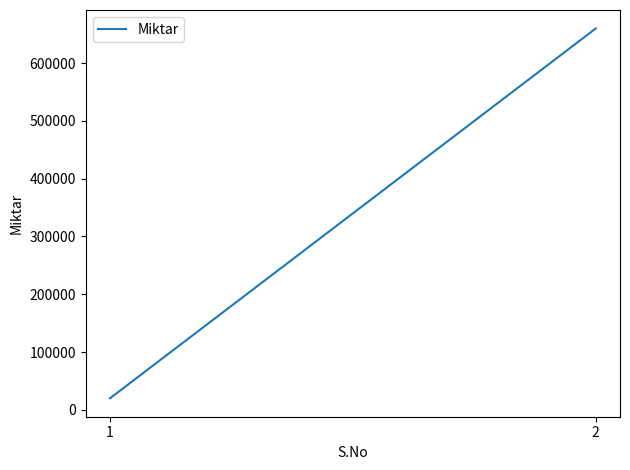

At which label is the value closest to 340000?

1